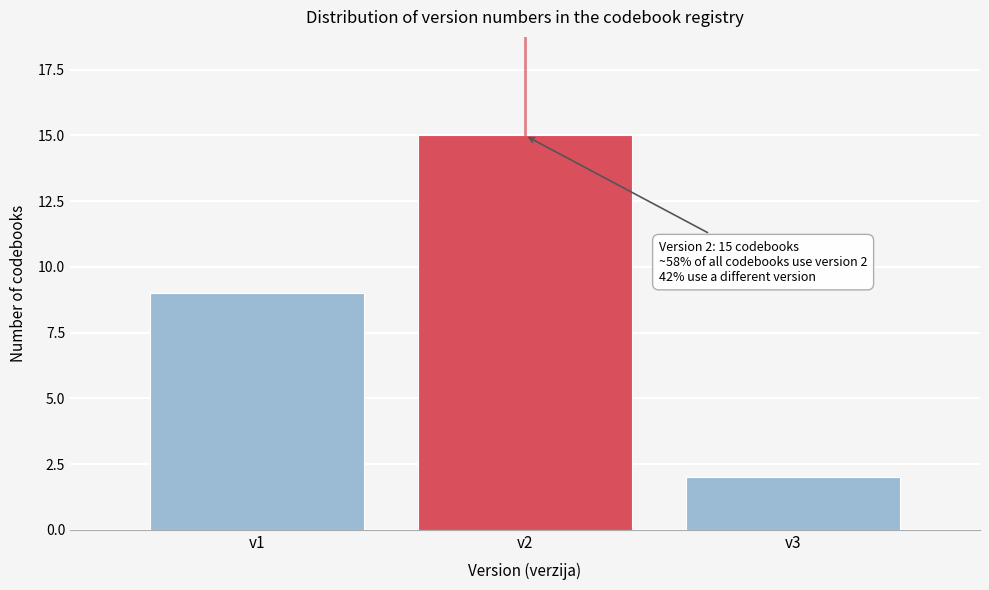

Reading left to right, what are all the values shown in this chart?

9	15	2